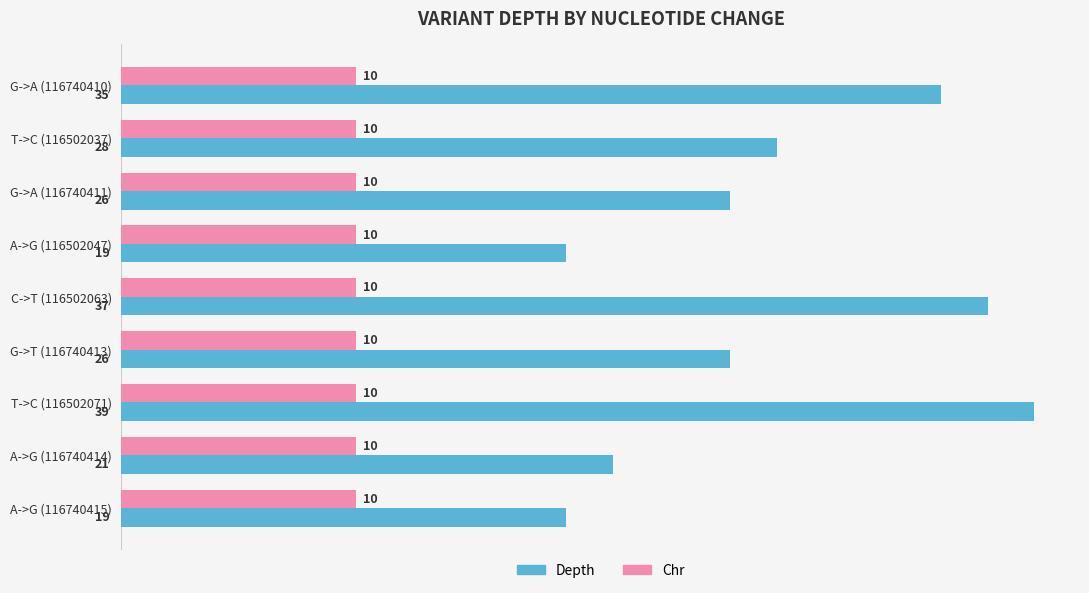

Rank the series by their maximum value, from lowest to highest.

Chr, Depth